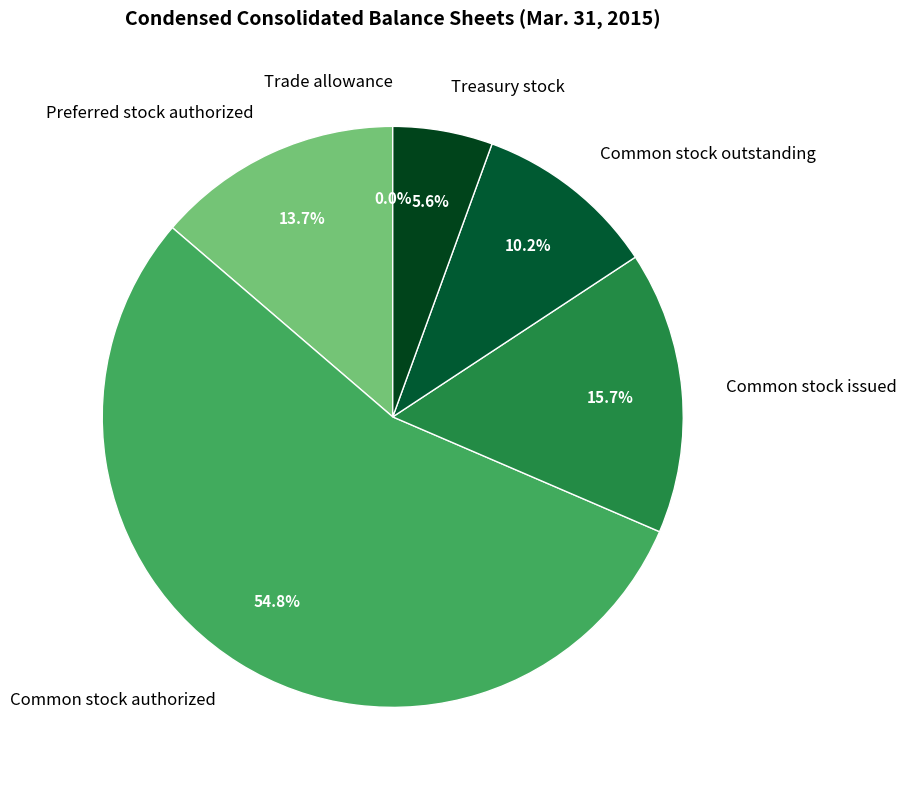

What is the largest slice in the pie chart?

Common stock authorized